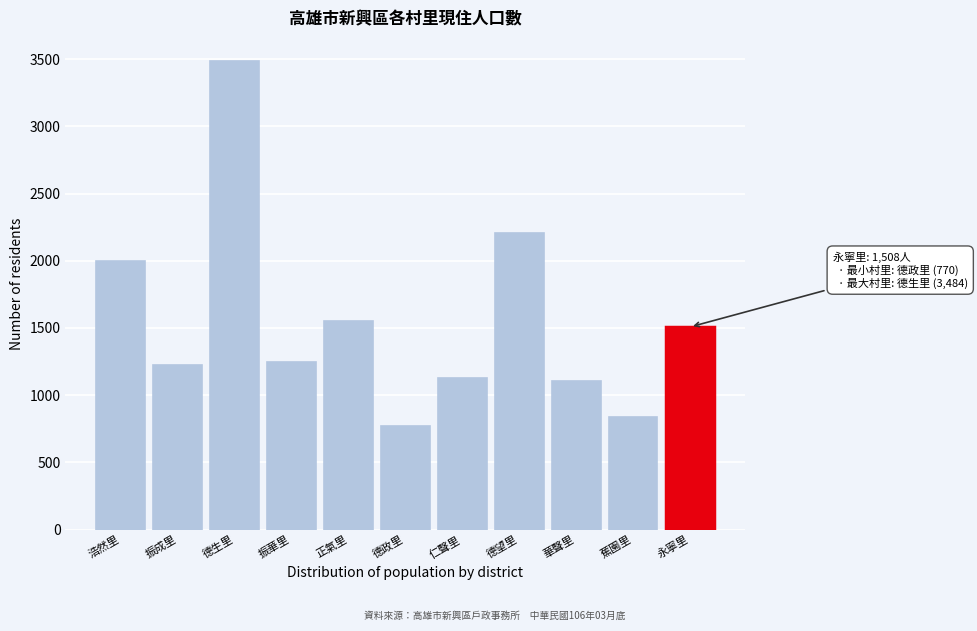

Reading left to right, list all the values displayed in this chart.

浩然里=1995	振成里=1223	德生里=3484	振華里=1244	正氣里=1549	德政里=770	仁聲里=1129	德望里=2204	華聲里=1107	蕉園里=841	永寧里=1508